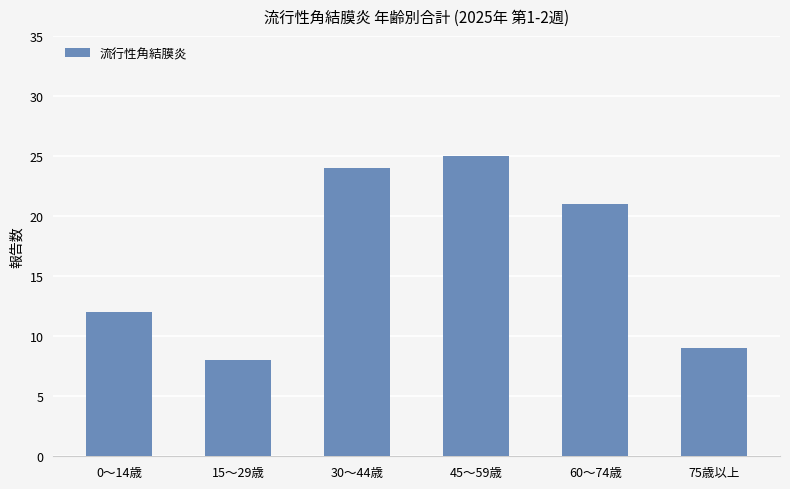

Reading left to right, list all the values displayed in this chart.

0～14歳=12	15～29歳=8	30～44歳=24	45～59歳=25	60～74歳=21	75歳以上=9